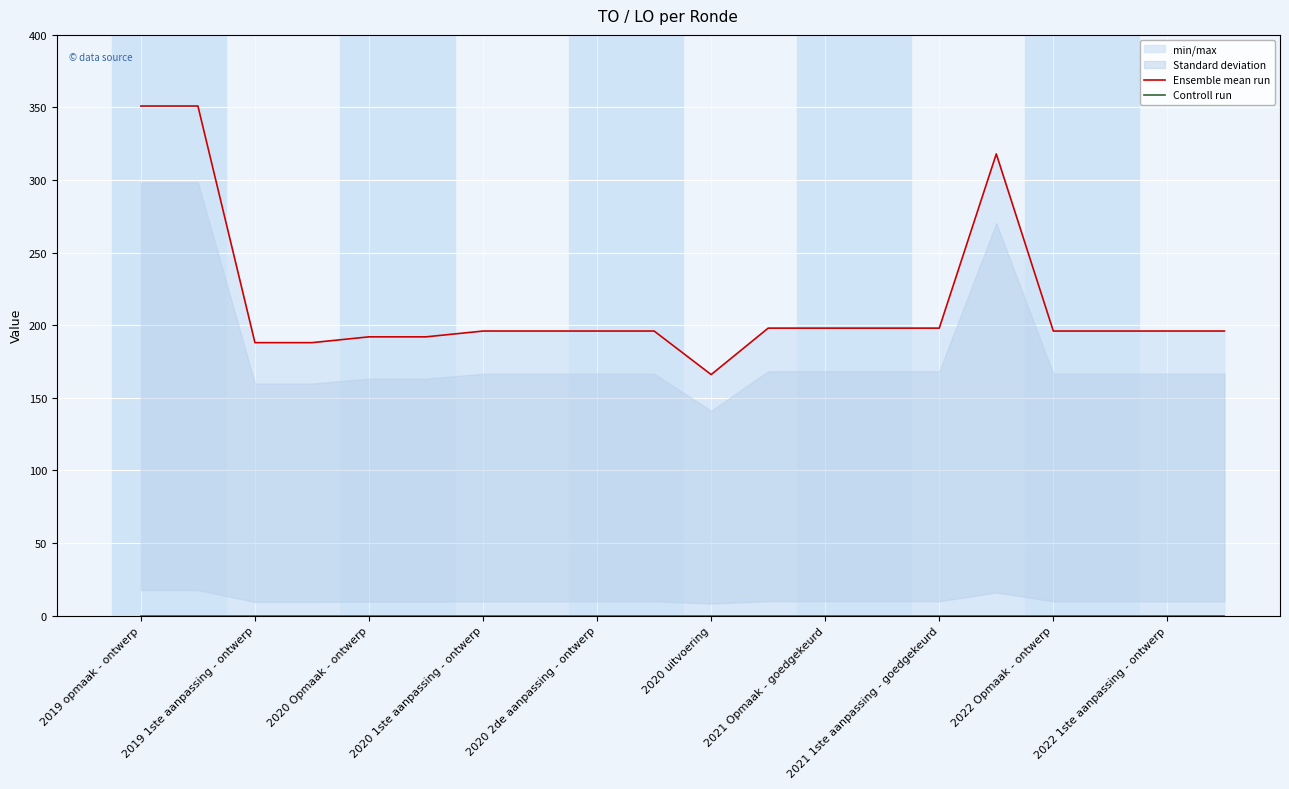

True or false: Ensemble mean run has more than 2 points higher than both neighbors.

False